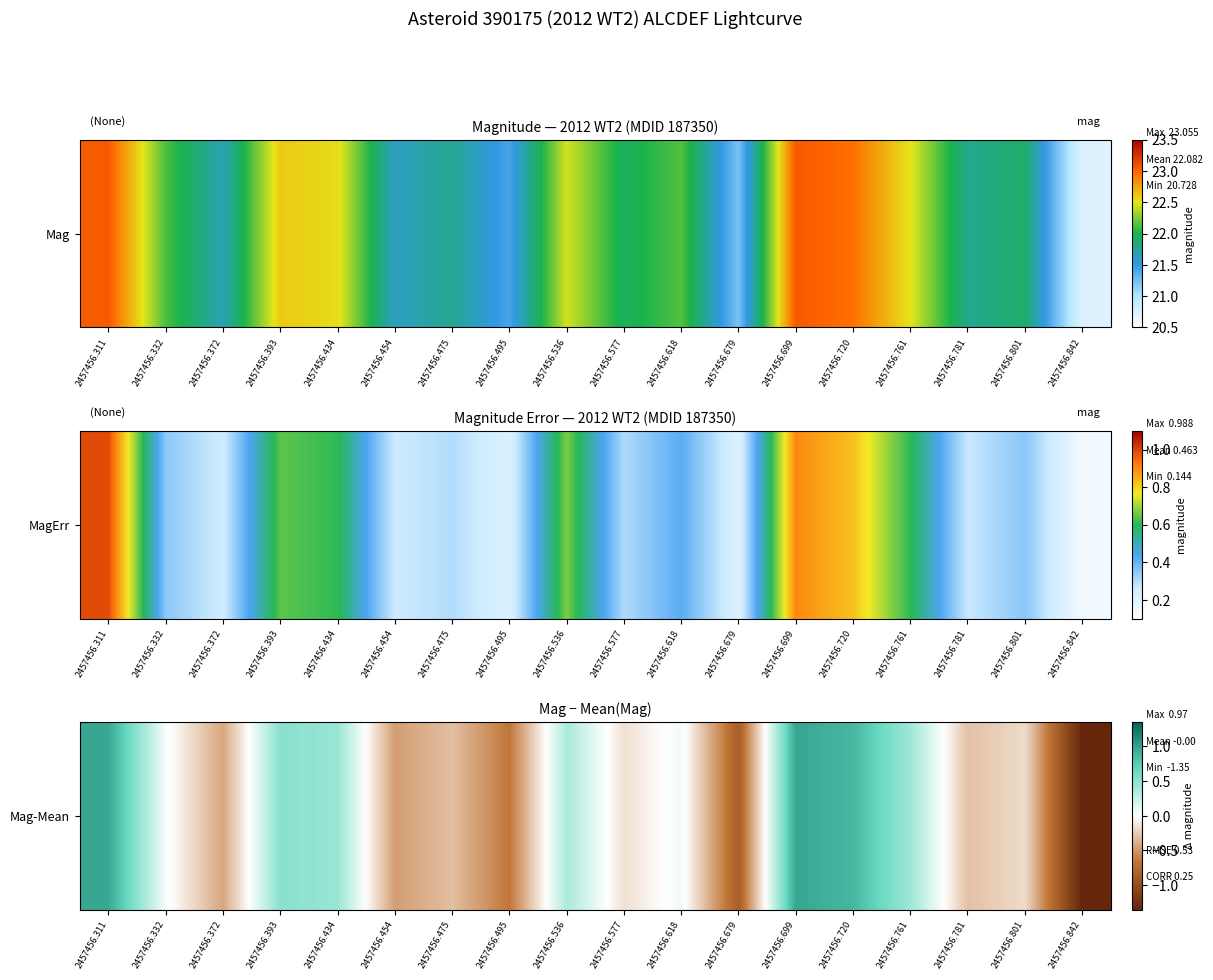

How many data points does each series have?

18